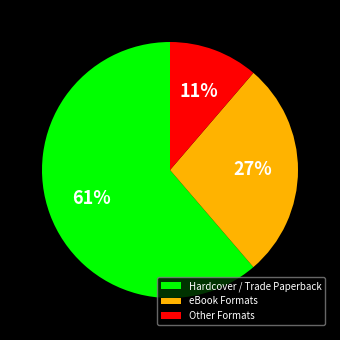

Between Hardcover / Trade Paperback and Other Formats, which is larger?

Hardcover / Trade Paperback